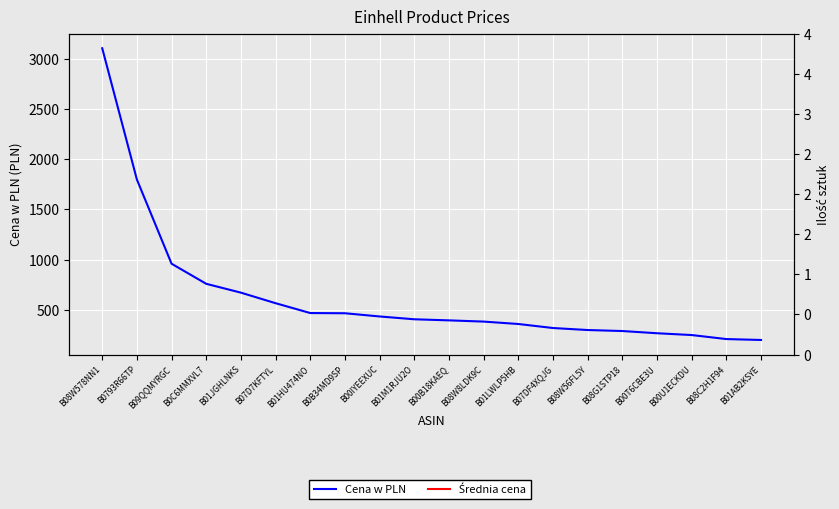

List the labels in order of Cena w PLN value, largest first.

B08W578NN1, B0793R66TP, B09QQMYRGC, B0C6MMXVL7, B01JGHLNKS, B07D7KFTYL, B01HU474NO, B0B34MD9SP, B00IYEEXUC, B01M1RJU2O, B00B18KAEQ, B08W8LDK9C, B01LWLP5HB, B07DF4XQJG, B08W56FL5Y, B08G1STP18, B00T6CBE3U, B00U1ECKDU, B08C2H1F94, B01AB2KSYE